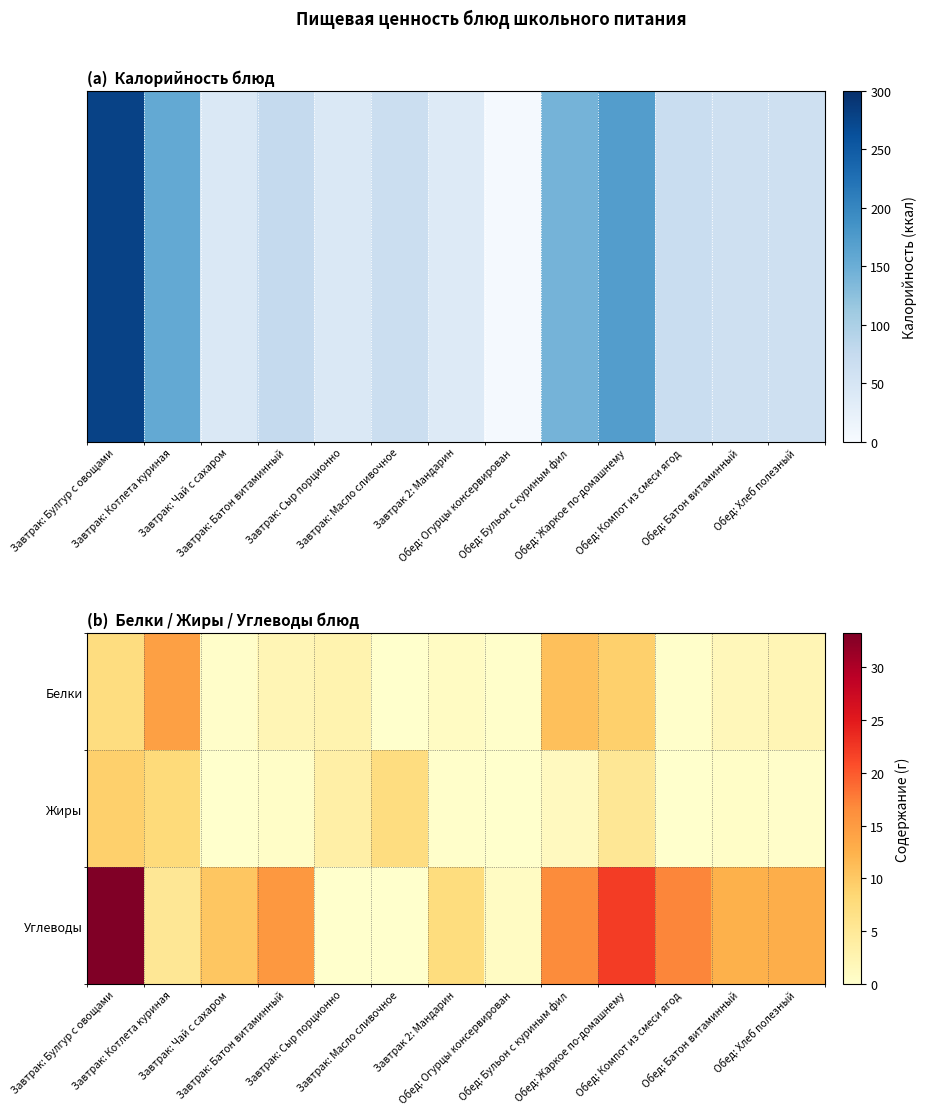

Which category has the highest value in the Белки series?

Завтрак: Котлета куриная